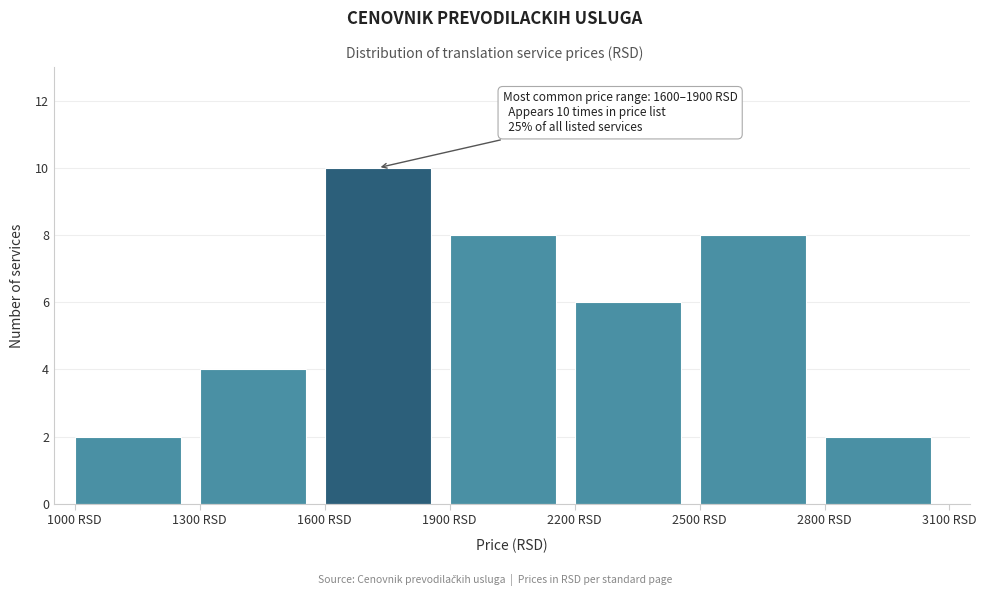

Which range on the x-axis has the tallest bar?

1600 to 1900